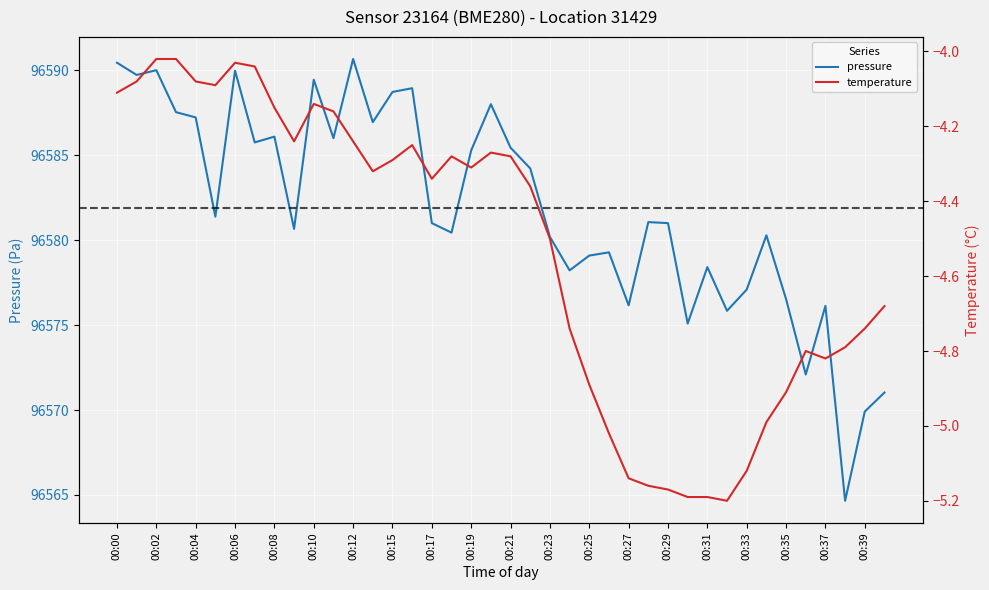

True or false: temperature and pressure cross at least once.

False